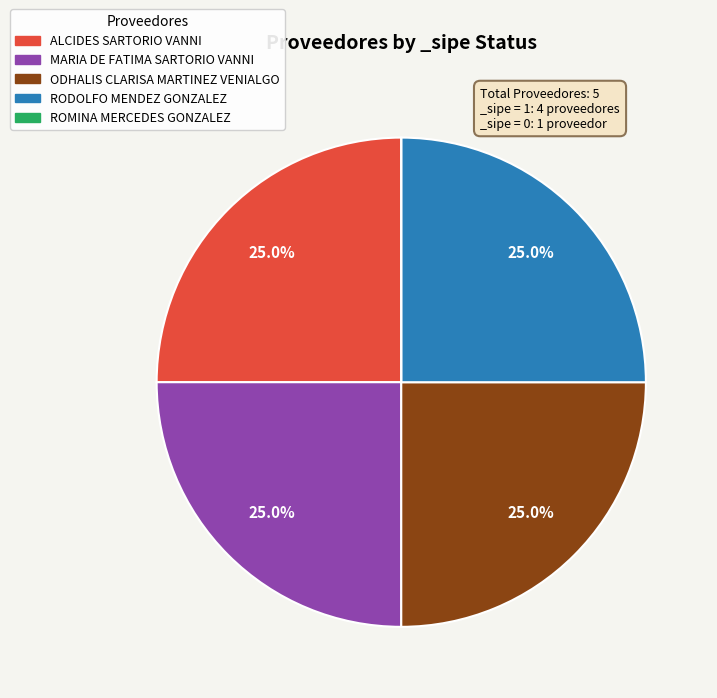

What is the ratio of the value at ODHALIS CLARISA MARTINEZ VENIALGO to the value at ALCIDES SARTORIO VANNI?

1.0